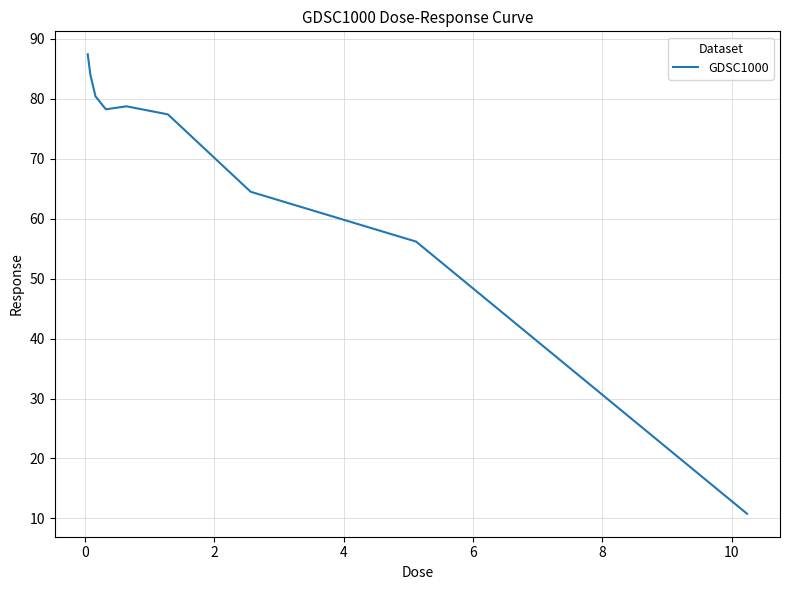

Reading right to left, transcribe all the data shown in this chart.

10.8	56.2	64.5	77.4	78.8	78.3	80.4	84.1	87.4